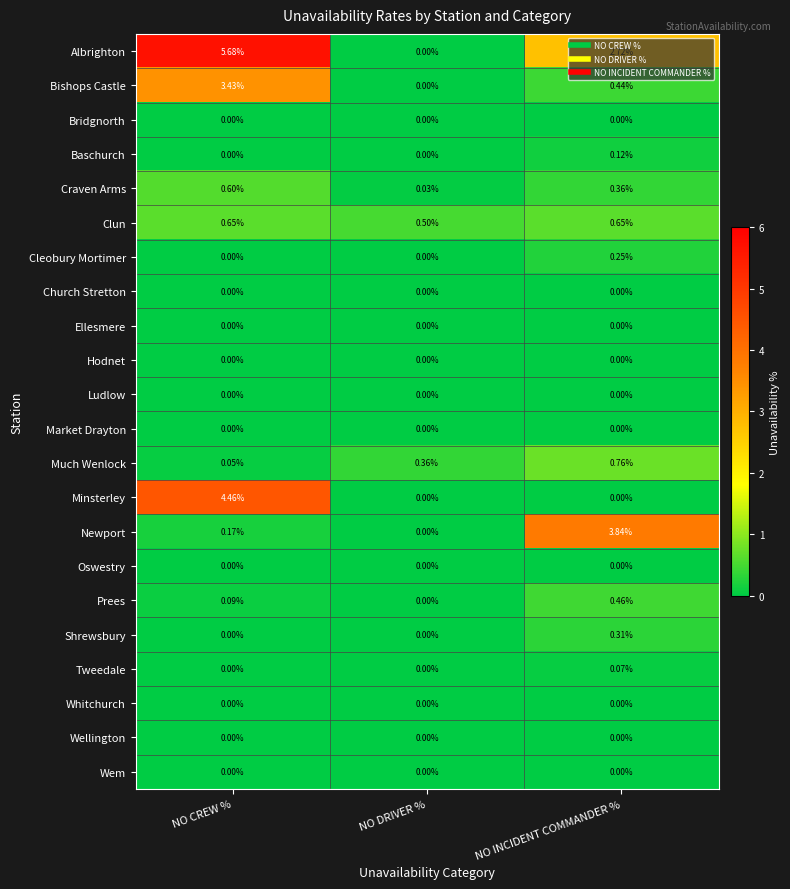

Which category has the highest value across all series?

NO CREW %